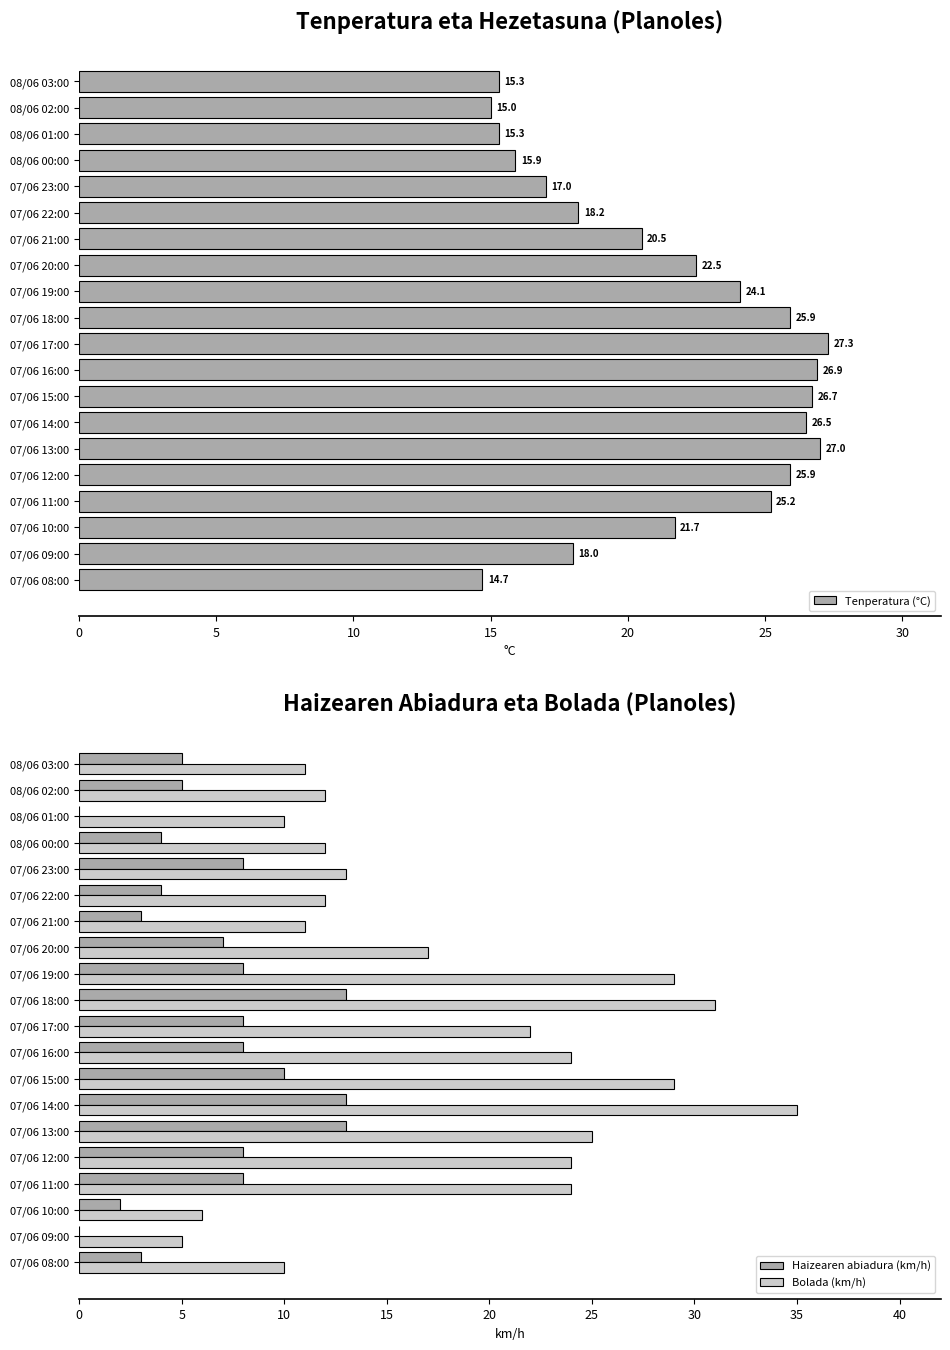

Which series has the largest range (max minus min)?

Bolada (km/h)